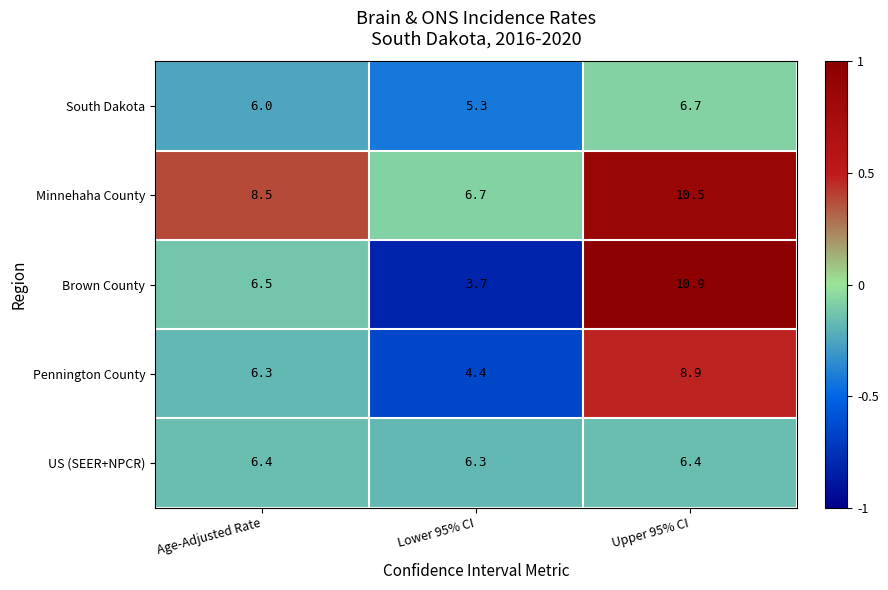

Which series changed the most between Age-Adjusted Rate and Lower 95% CI?

Brown County